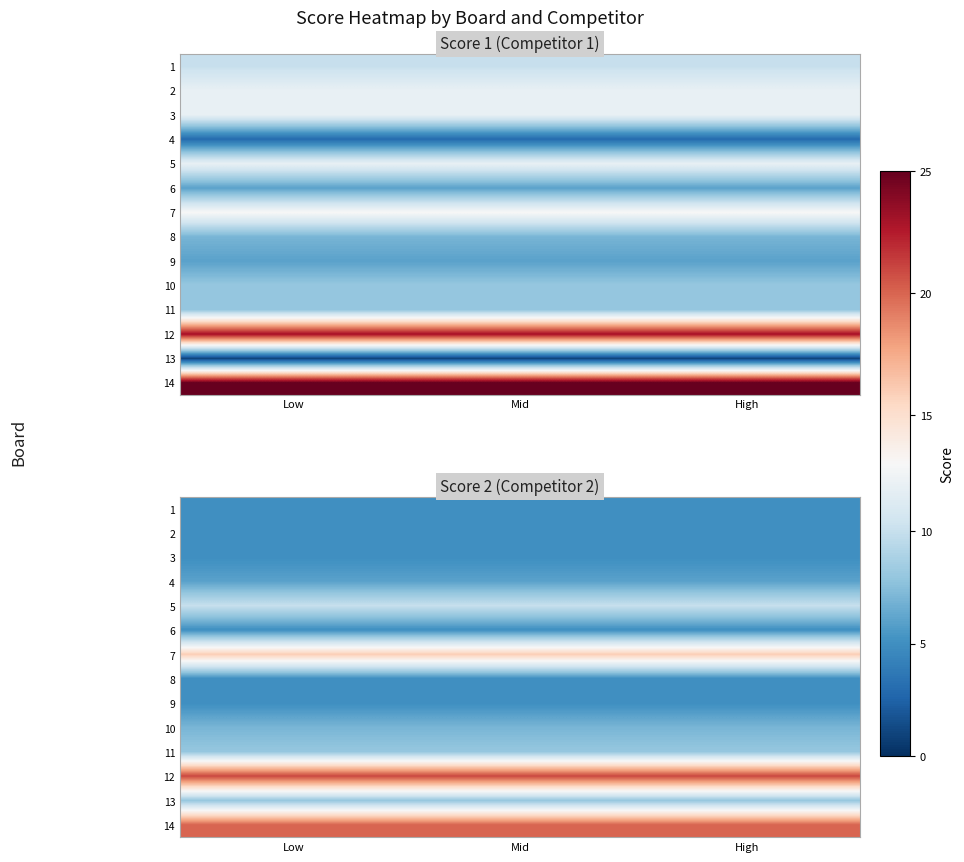

What is the approximate value of 12 at Mid?

21